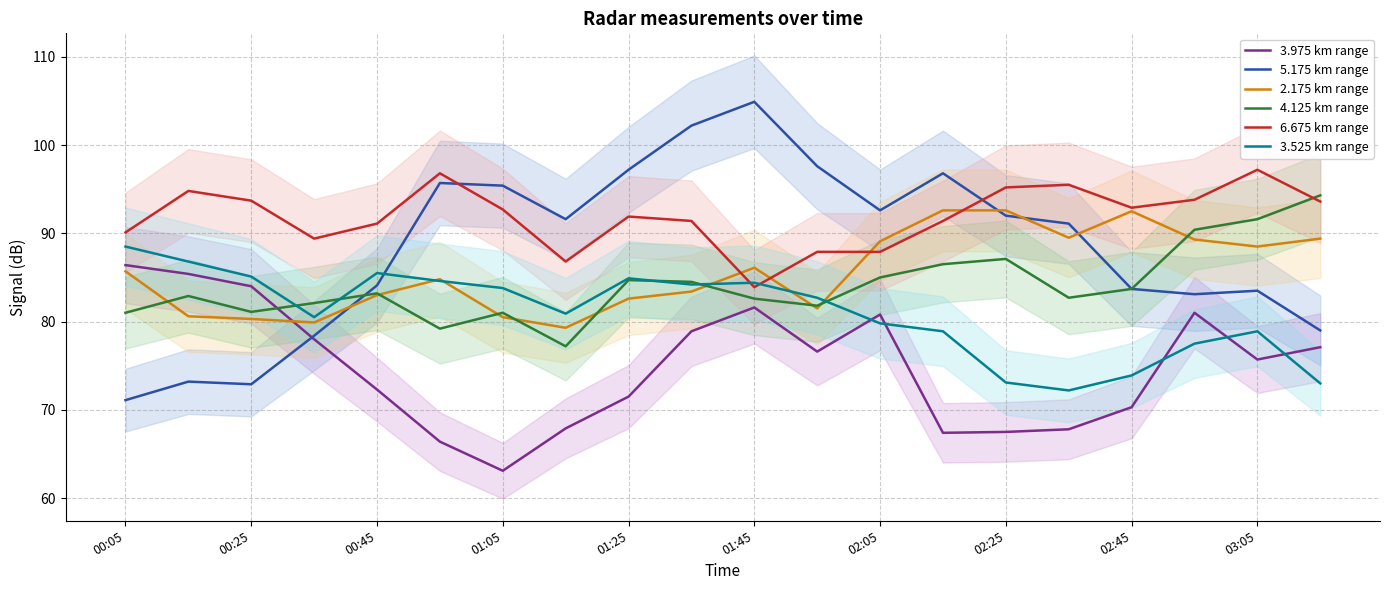

True or false: 2.175 km range has more than 2 interior local peaks.

True